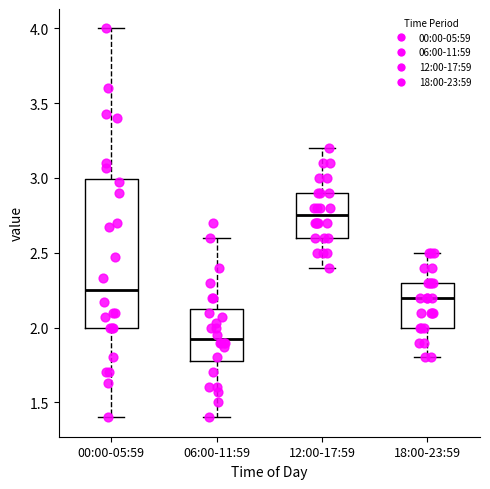

Where does the median line of the box for 06:00-11:59 sit on the y-axis? The values are not printed on the chart, so give them approximately, as read against the axis.

1.95